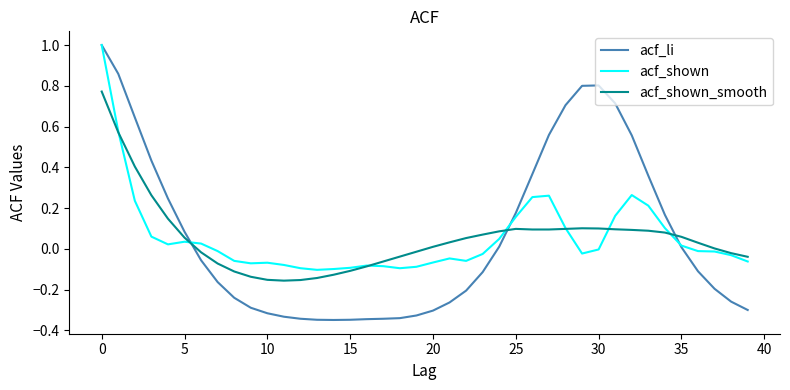

What is the maximum value for acf_li?

1.0